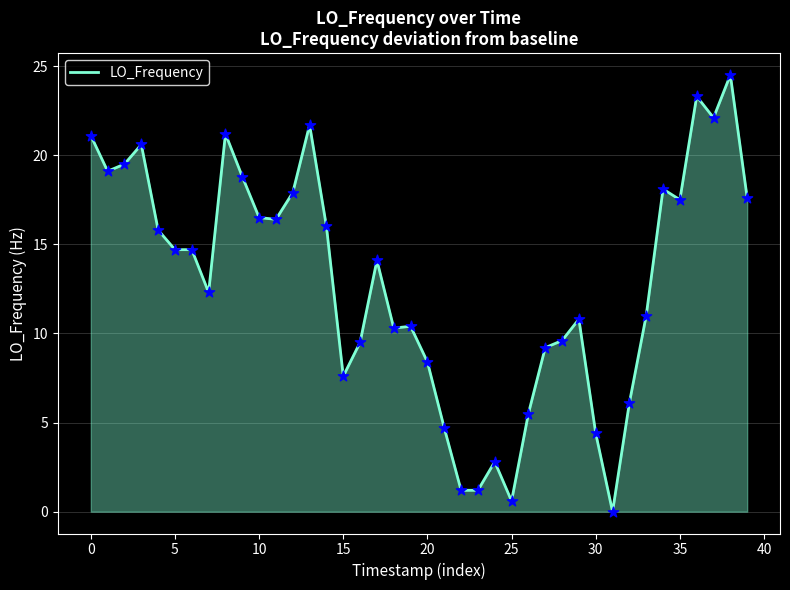

What is the maximum value shown in the chart?

24.5